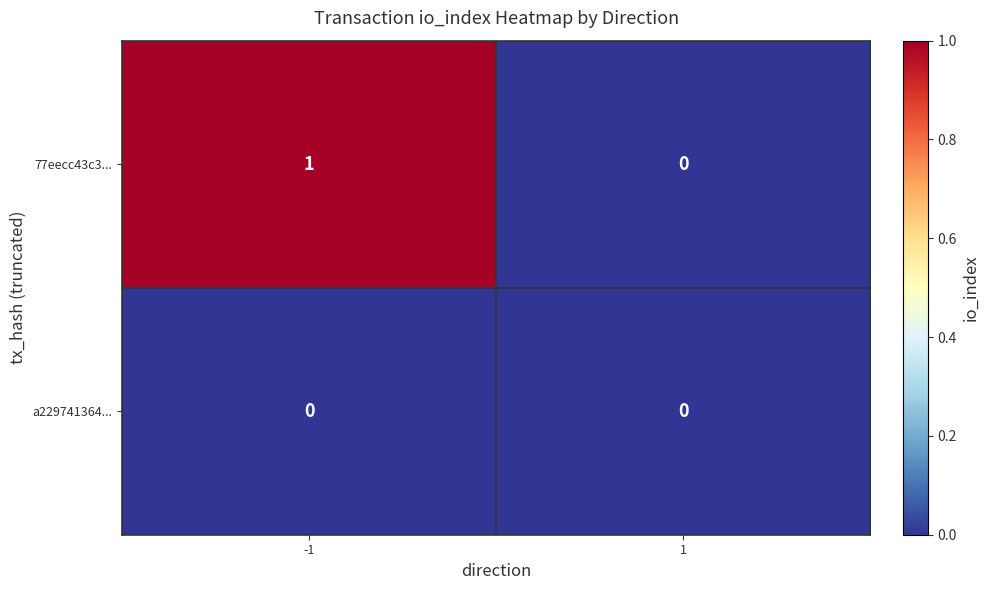

Which series has the largest total across all categories?

77eecc43c3...